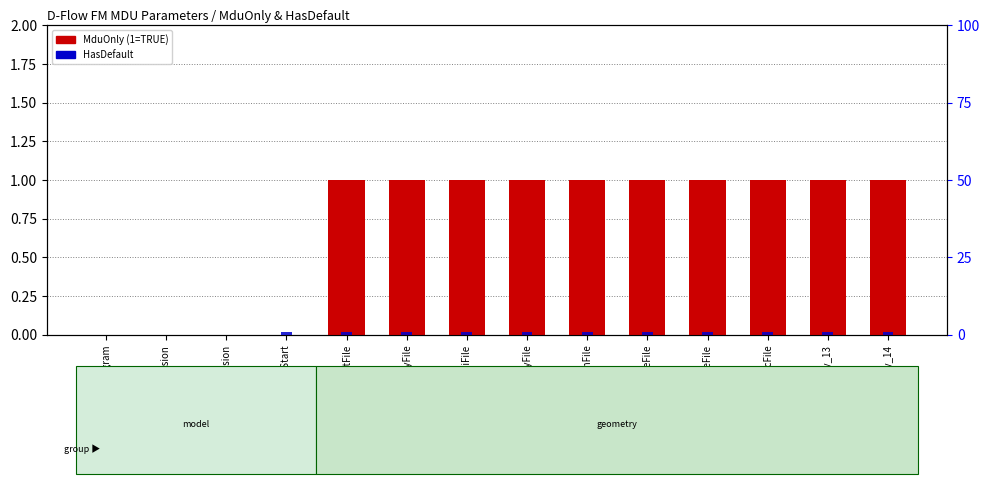

The value of MduOnly at ProflocFile is 1. True or false?

True